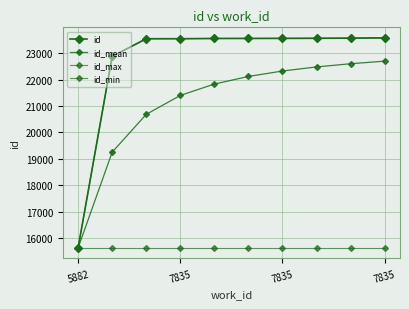

Which series has the largest total across all categories?

id